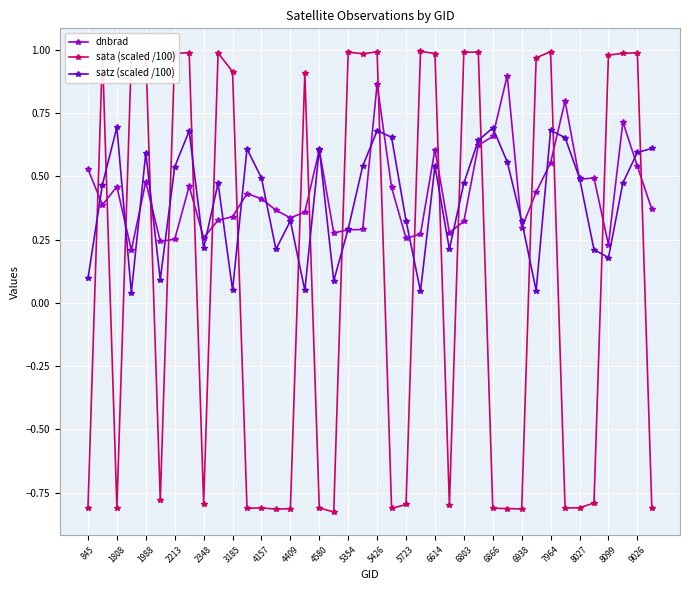

True or false: dnbrad has more than 1 points higher than both neighbors.

True